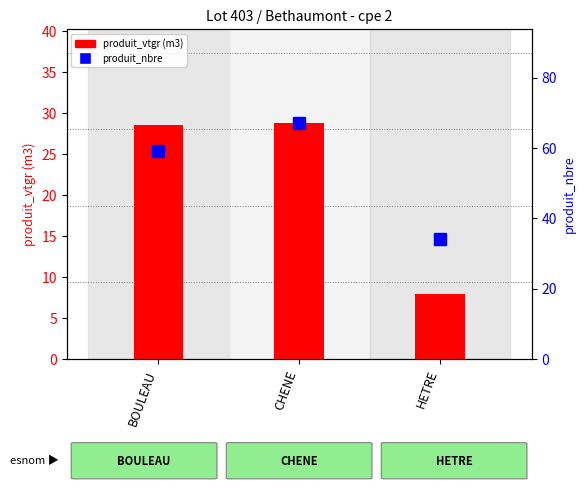

List the series in order of their overall mean, lowest first.

produit_vtgr, produit_nbre